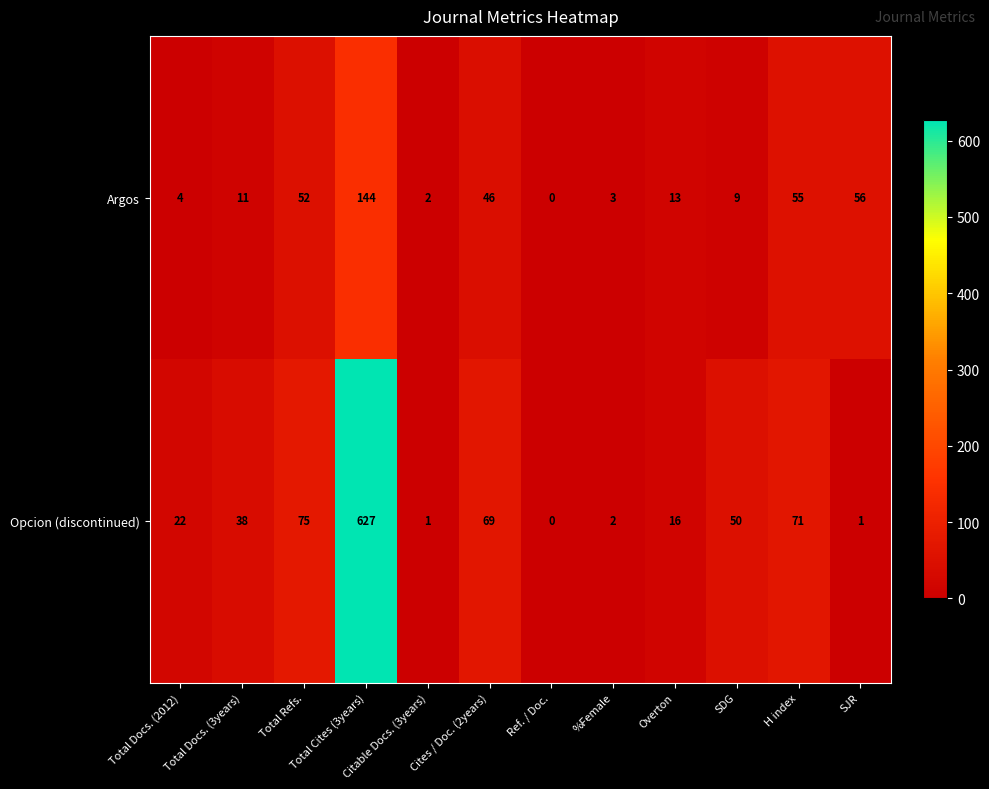

True or false: Opcion (discontinued) has a value of 49 at H index.

False